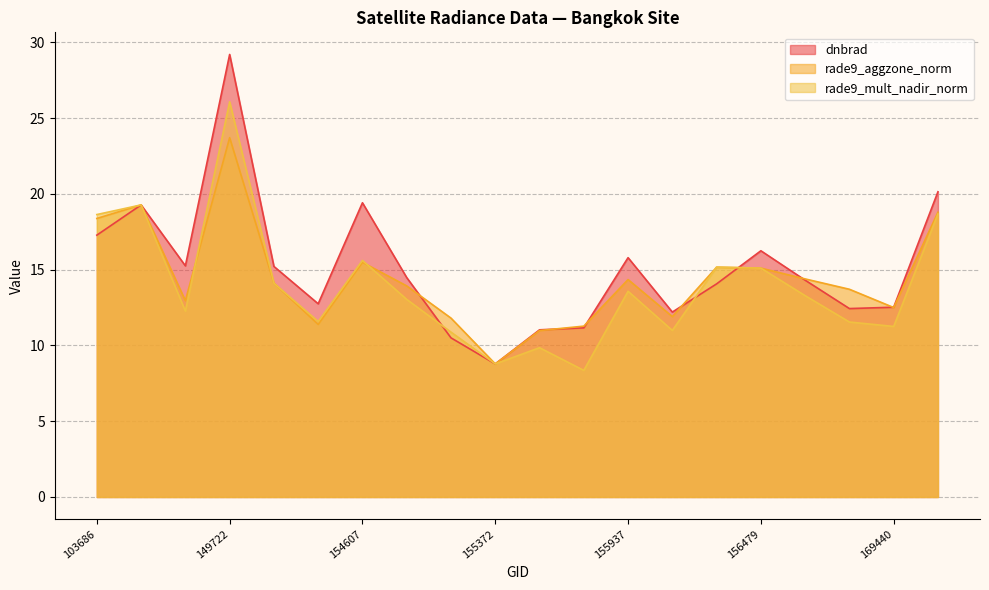

Does the chart have visible grid lines?

Yes